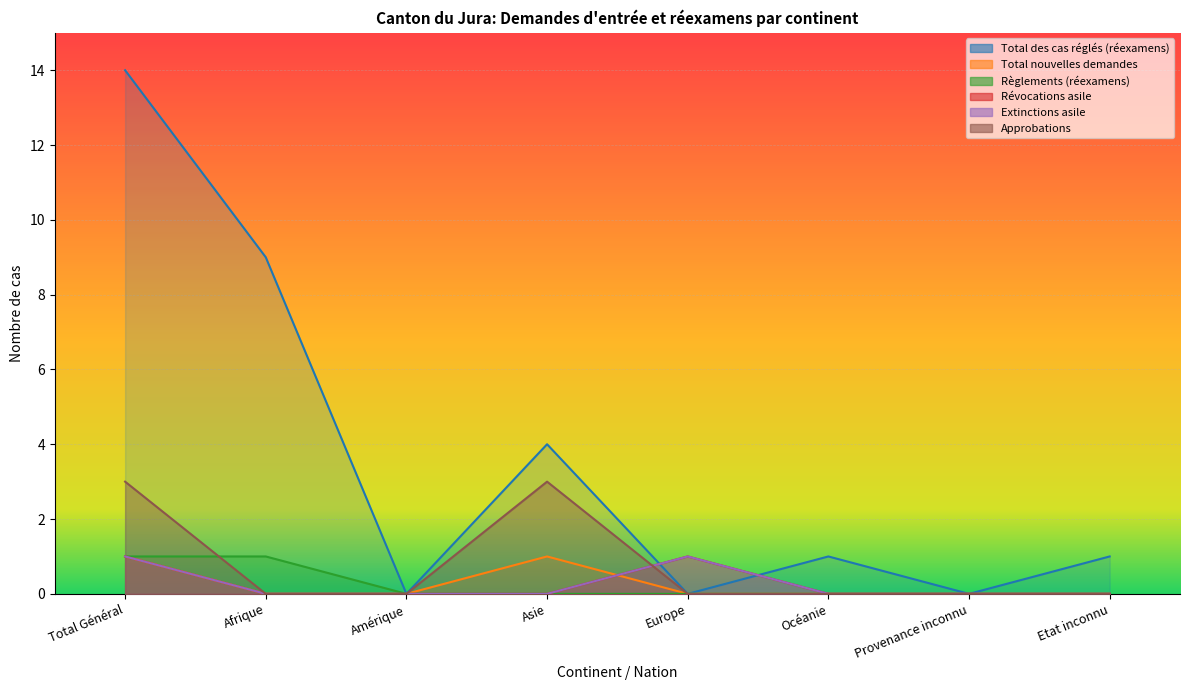

How many lines are shown in the chart?

6